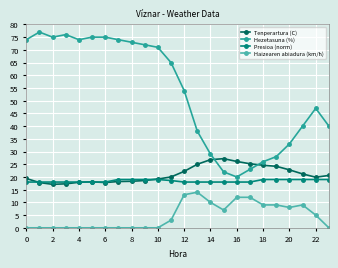

True or false: Hezetasuna (%) and Presioa (norm) cross at least once.

False